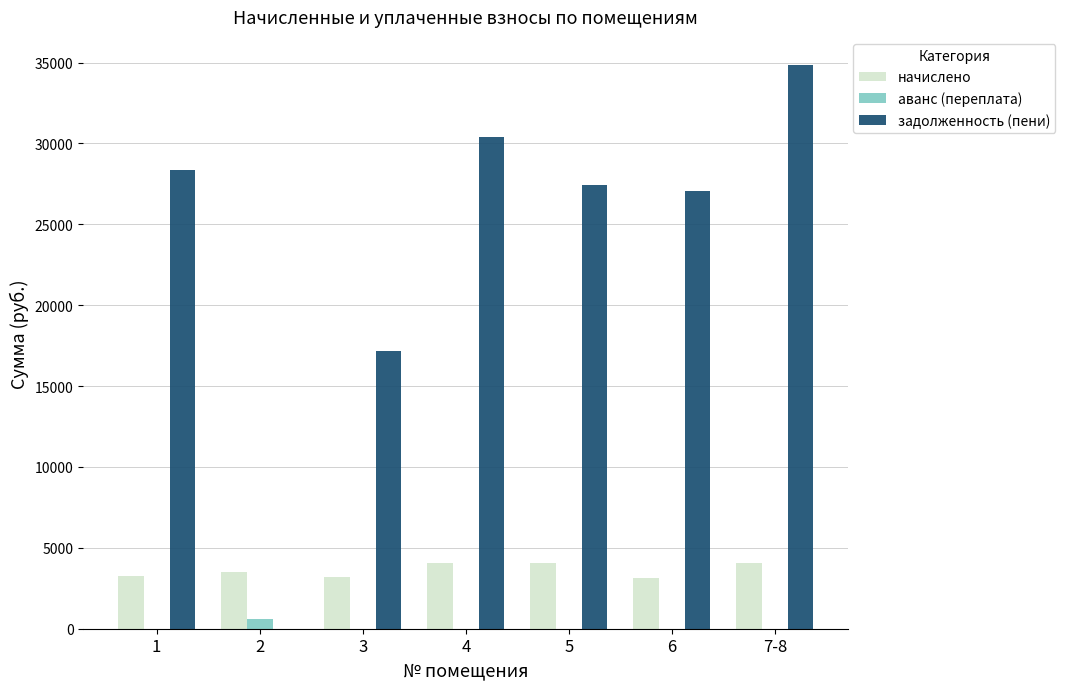

Are the bars horizontal?

No